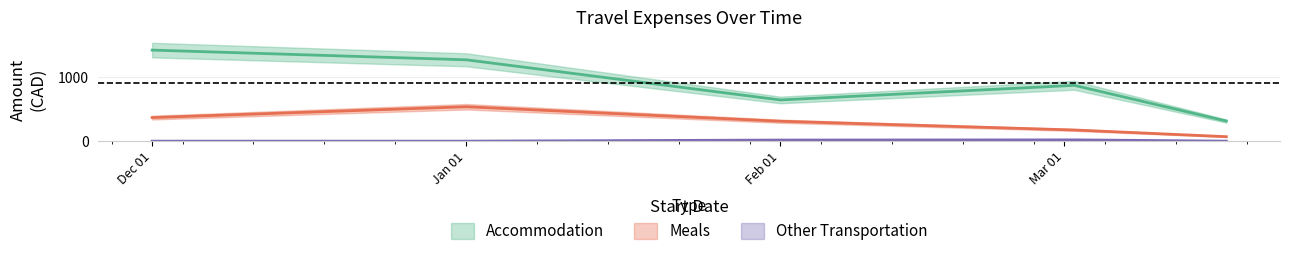

How many series are shown in this chart?

3